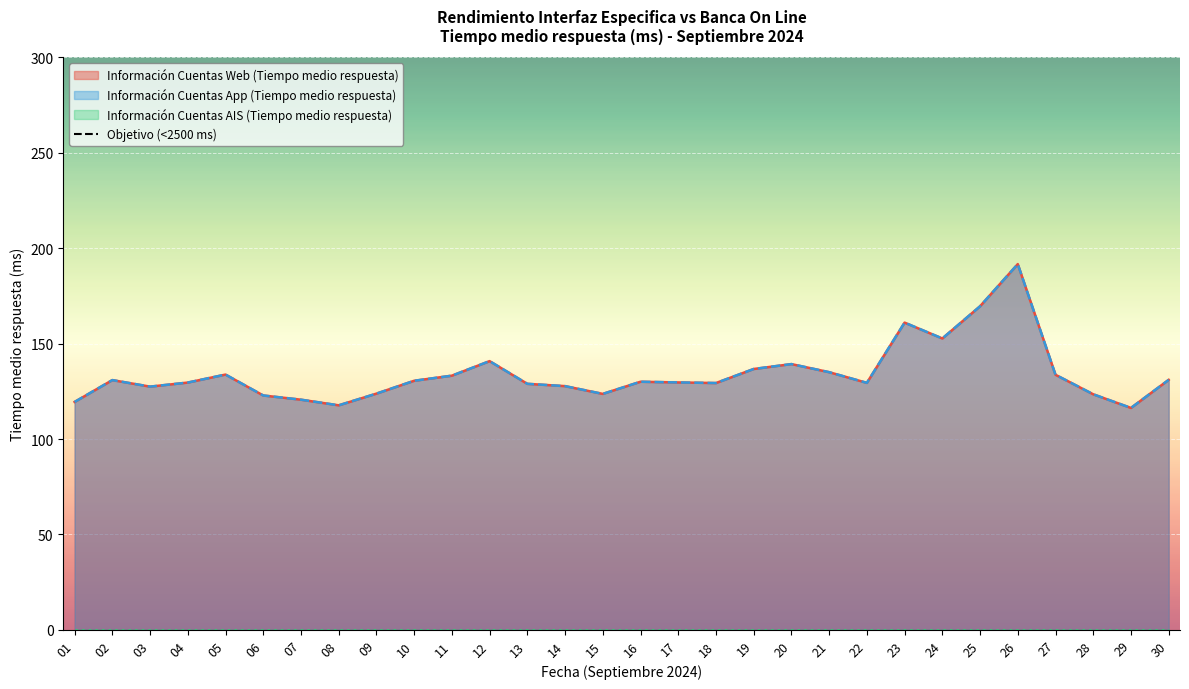

What is the value of the Información Cuentas App (Tiempo medio respuesta) point at the 6th from the left?

122.8